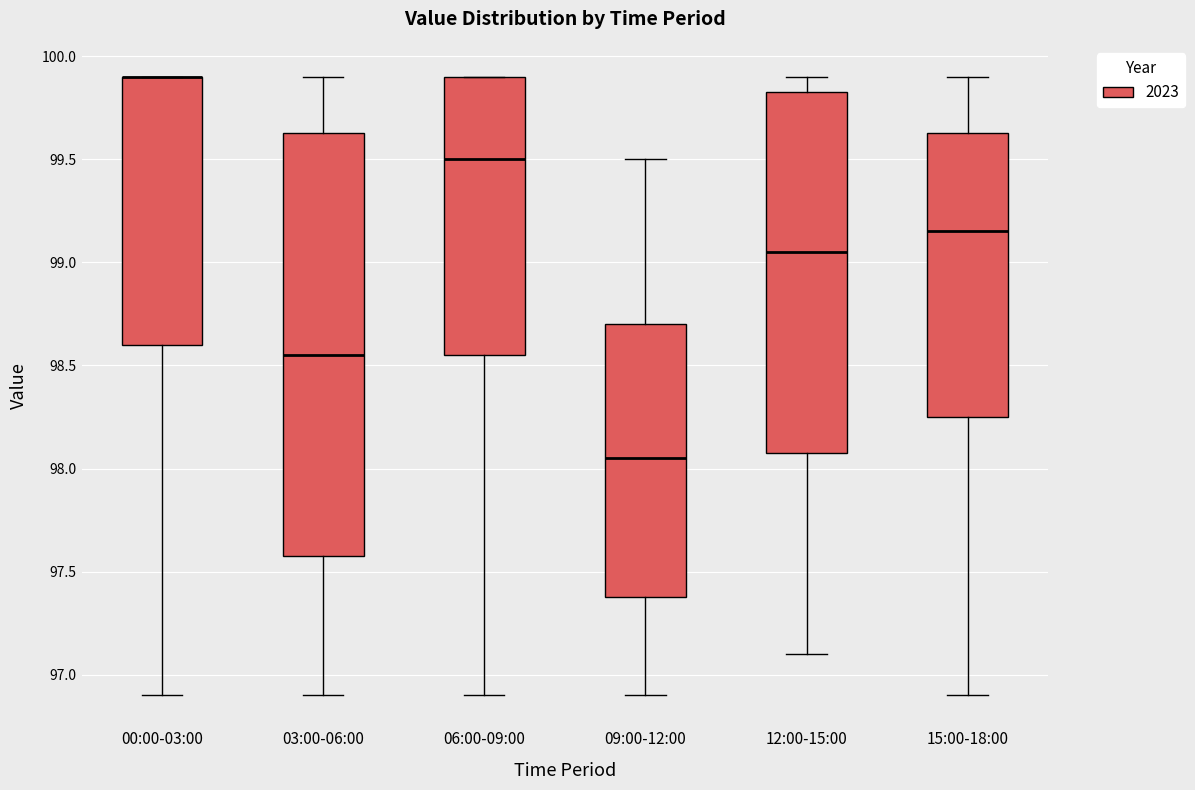

Reading left to right, transcribe this box plot: for each box, give where its median line is, the range the box spans, and where its two whiskers end, as read against the y-axis. The values are not printed on the chart, so give them approximately, as read against the axis.

00:00-03:00: median 99.90 (drawn on the box's upper edge), box 98.60 to 99.90, whiskers 96.90 to 99.90
03:00-06:00: median 98.55, box 97.60 to 99.65, whiskers 96.90 to 99.90
06:00-09:00: median 99.50, box 98.55 to 99.90, whiskers 96.90 to 99.90
09:00-12:00: median 98.05, box 97.40 to 98.70, whiskers 96.90 to 99.50
12:00-15:00: median 99.05, box 98.10 to 99.85, whiskers 97.10 to 99.90
15:00-18:00: median 99.15, box 98.25 to 99.65, whiskers 96.90 to 99.90